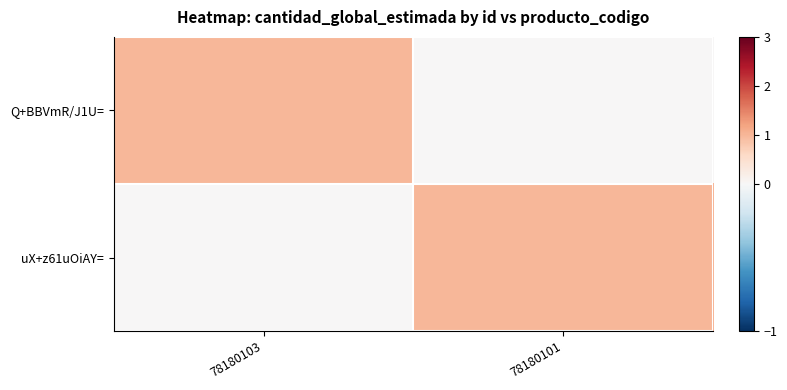

Which series has the largest total across all categories?

Q+BBVmR/J1U=